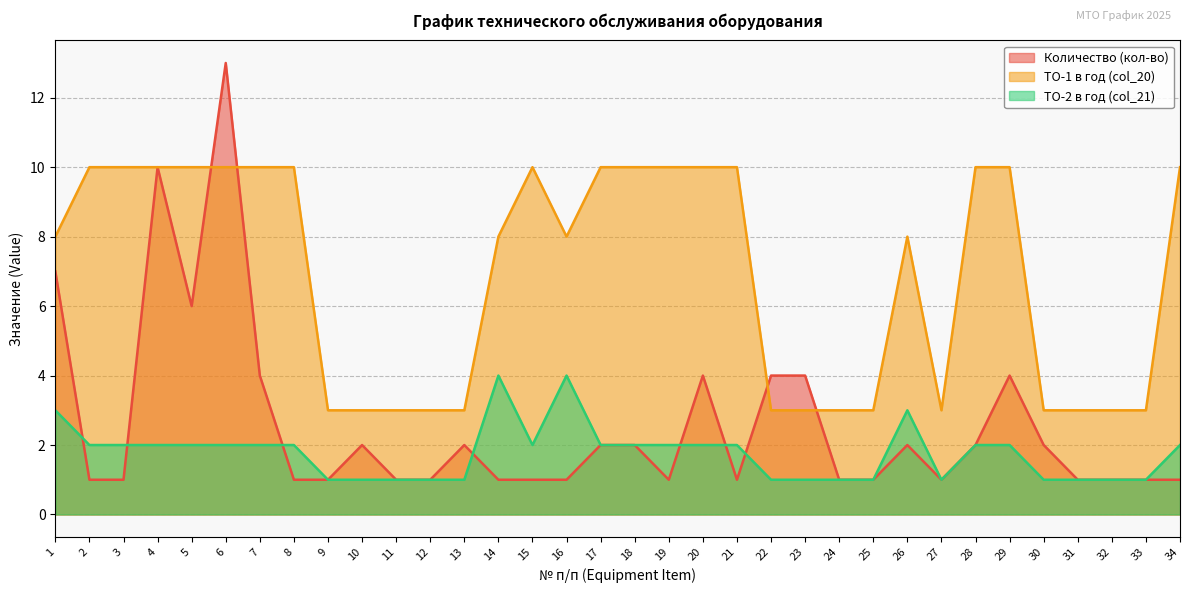

Reading left to right, transcribe all the data shown in this chart.

Количество (кол-во): 7	1	1	10	6	13	4	1	1	2	1	1	2	1	1	1	2	2	1	4	1	4	4	1	1	2	1	2	4	2	1	1	1	1
ТО-1 в год (col_20): 8	10	10	10	10	10	10	10	3	3	3	3	3	8	10	8	10	10	10	10	10	3	3	3	3	8	3	10	10	3	3	3	3	10
ТО-2 в год (col_21): 3	2	2	2	2	2	2	2	1	1	1	1	1	4	2	4	2	2	2	2	2	1	1	1	1	3	1	2	2	1	1	1	1	2